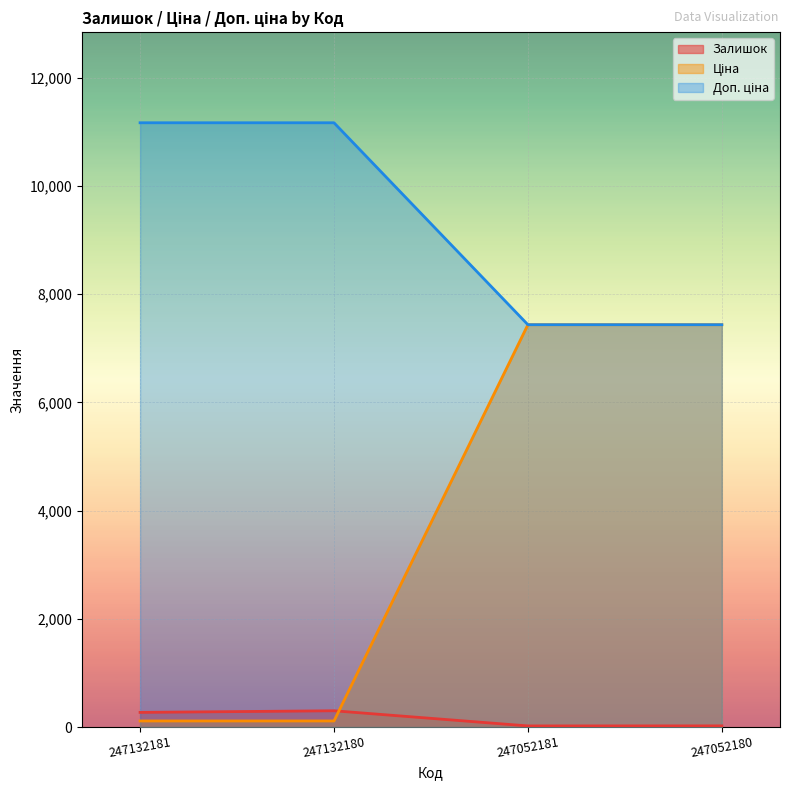

List the labels in order of Ціна value, smallest first.

247052181, 247052180, 247132181, 247132180